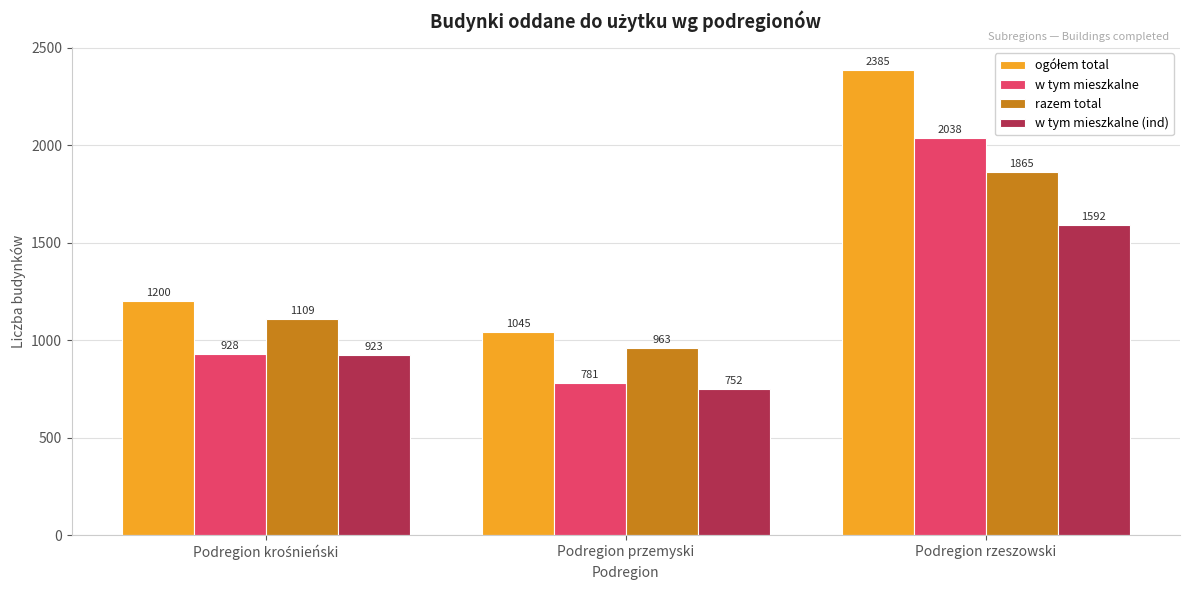

How many data points does each series have?

3